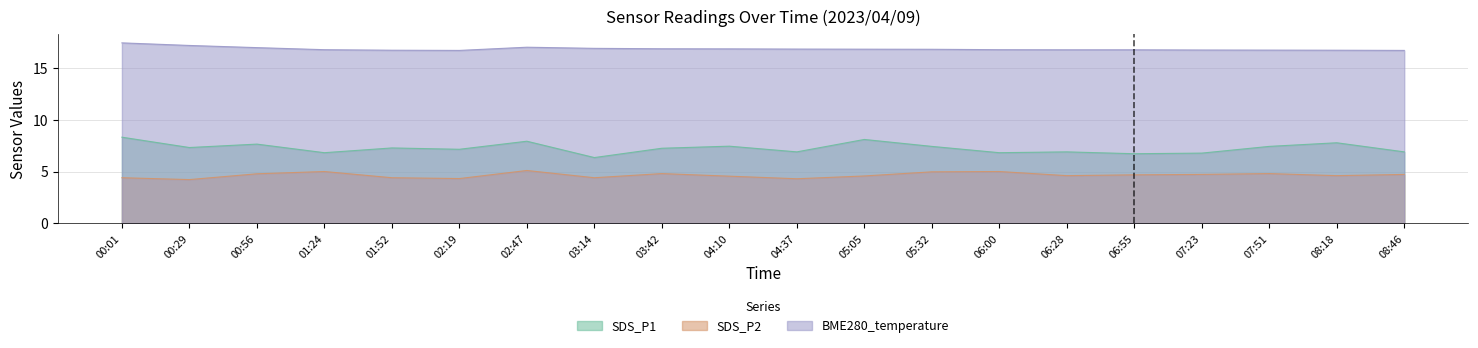

Which series has the largest total across all categories?

BME280_temperature